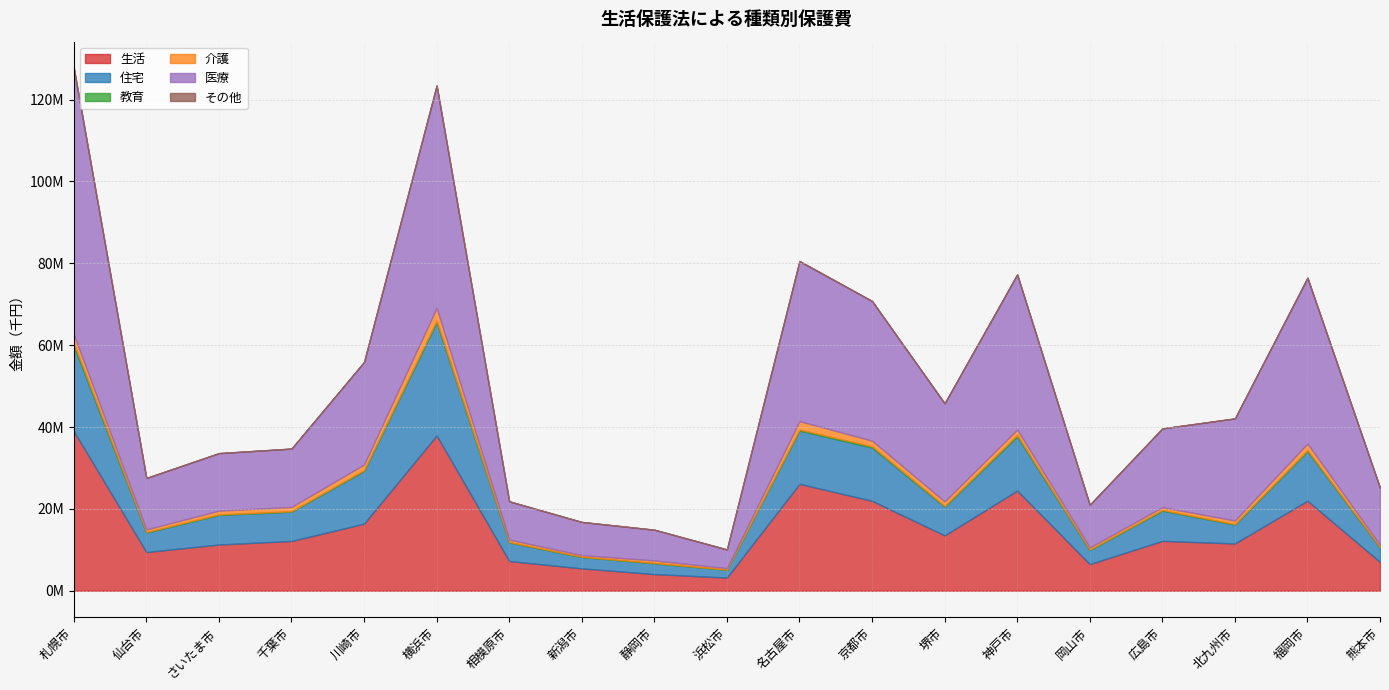

What is the difference between the second highest and second lowest values in the 医療 series?

46813715